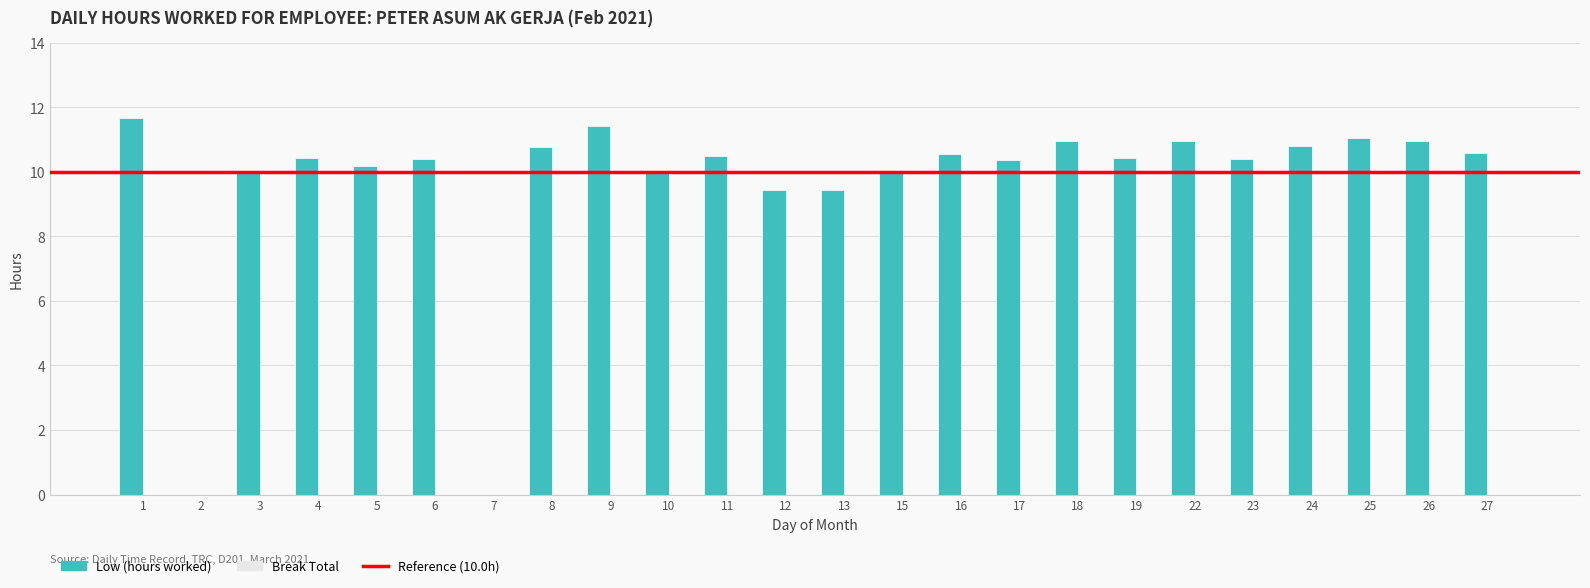

What is the greatest value displayed?

11.7